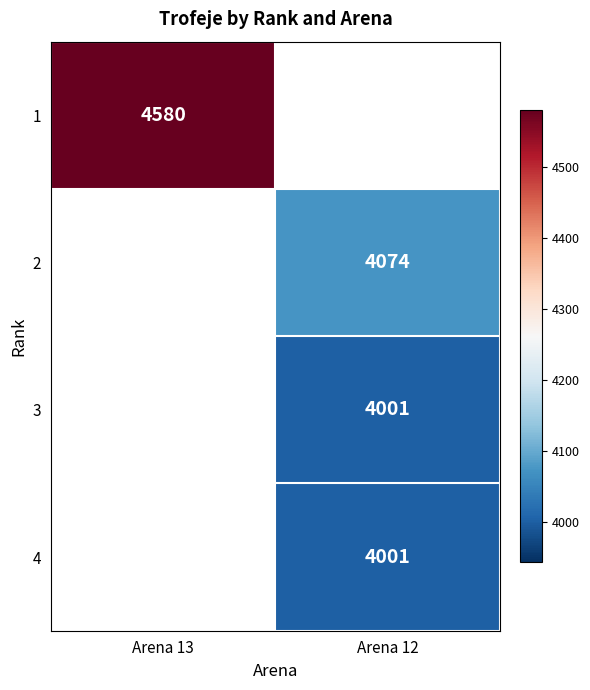

At how many categories does at least one series exceed 4323?

1